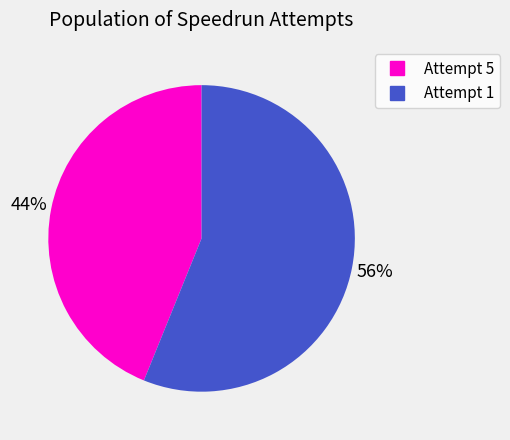

How many slices are in this pie chart?

2